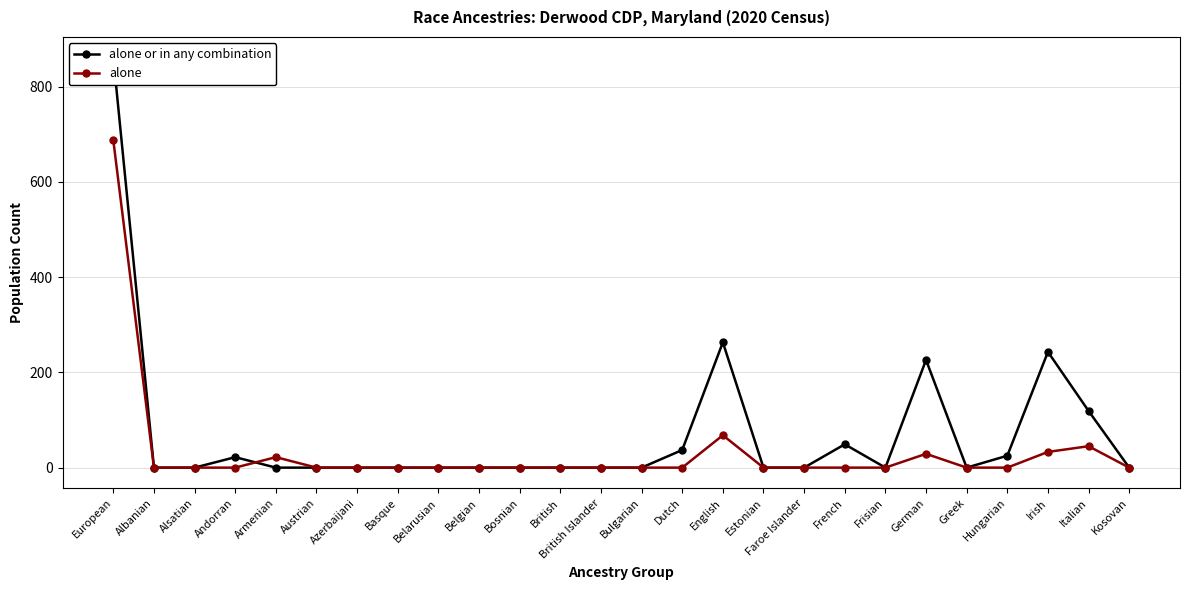

What is the sum of all alone values?

884